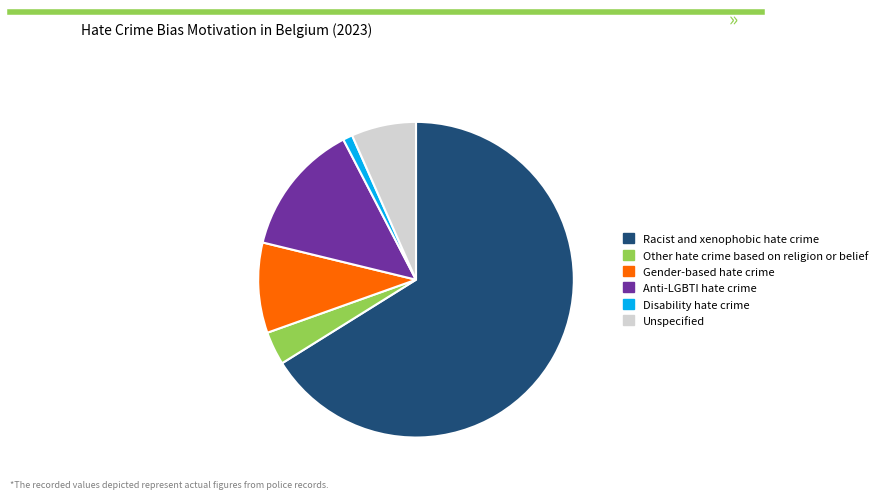

Is Racist and xenophobic hate crime the majority of the pie?

Yes